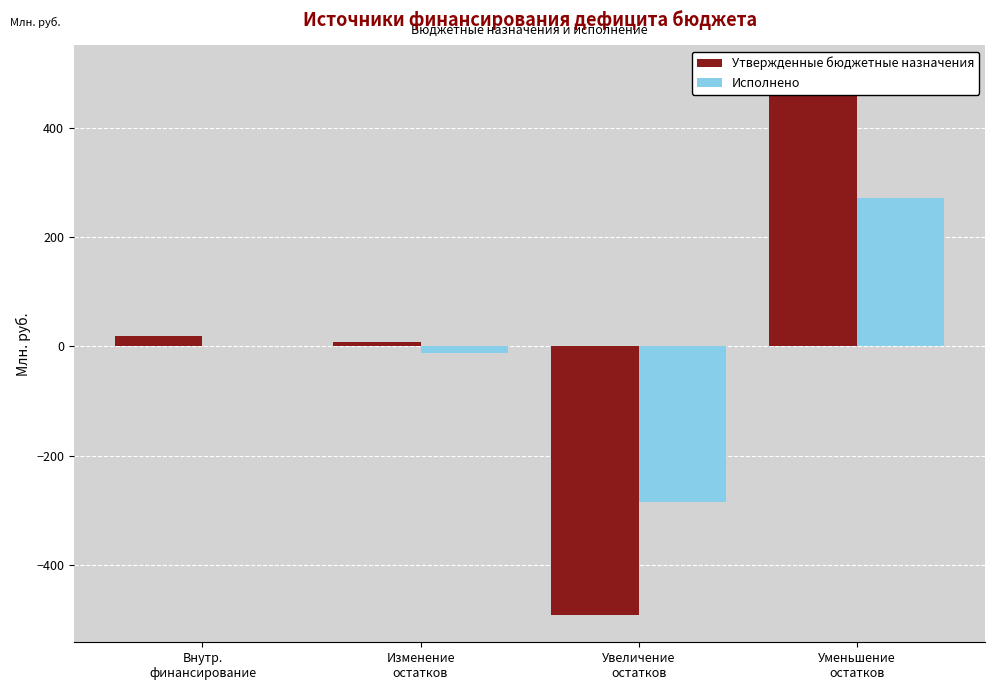

How many bars are there in total?

8